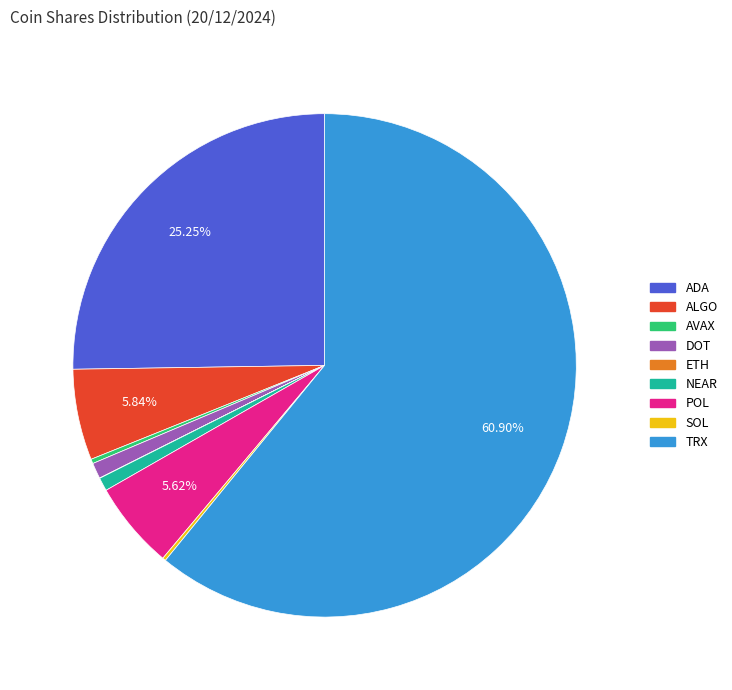

Is there any slice that represents more than half of the pie?

Yes